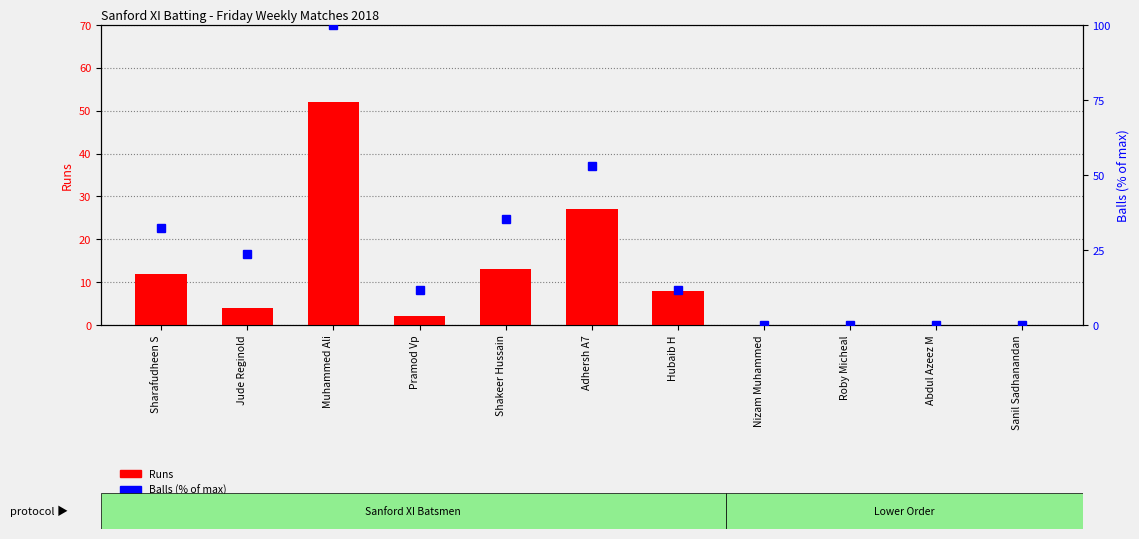

What is the sum of the Balls (% of max) values at Roby Micheal and Shakeer Hussain?

35.3